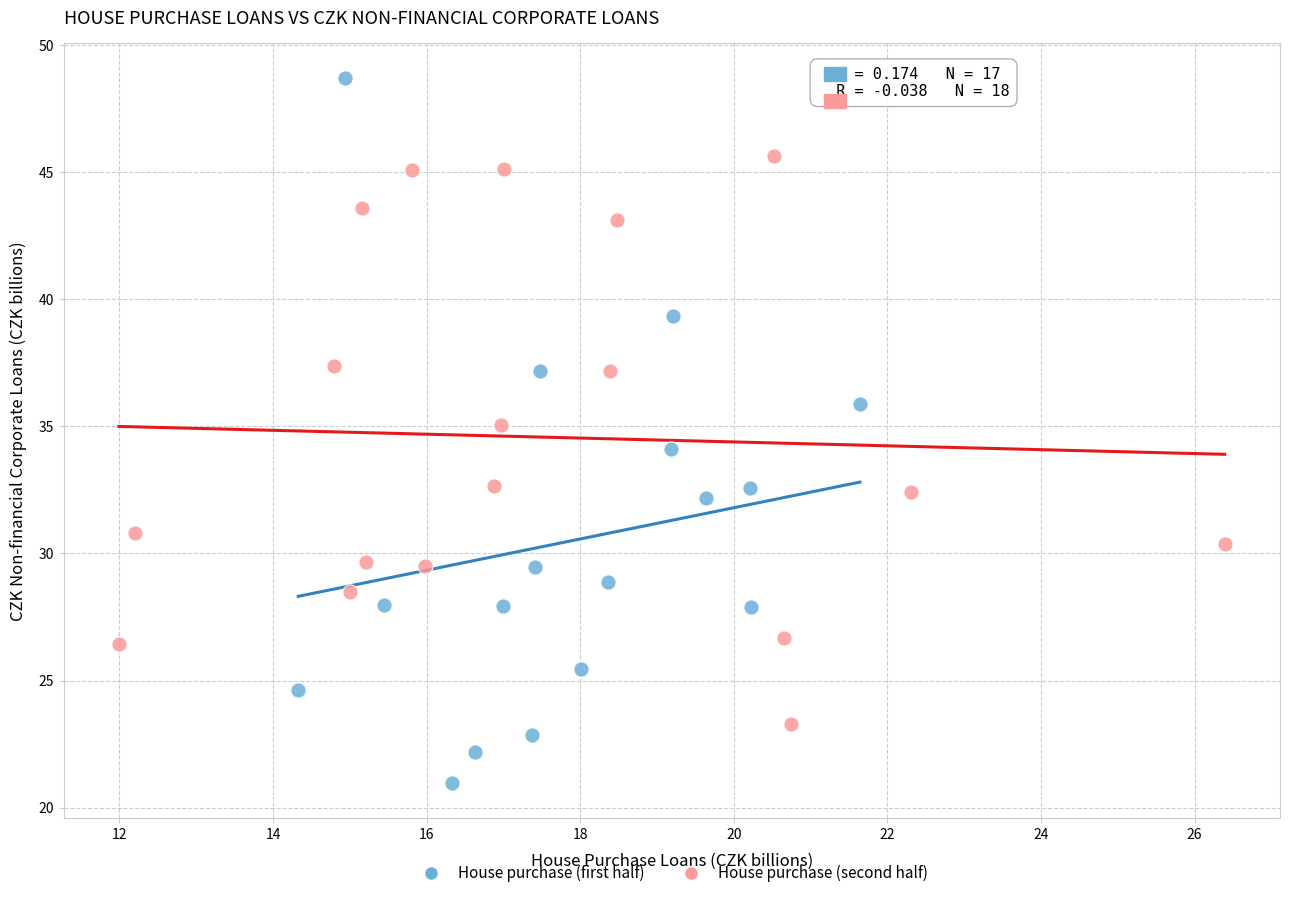

Which series contains the lowest Y value?

House purchase (first half)